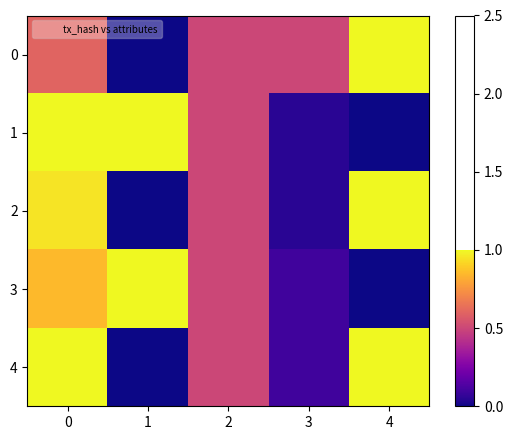

Count the number of categories in the chart.

5